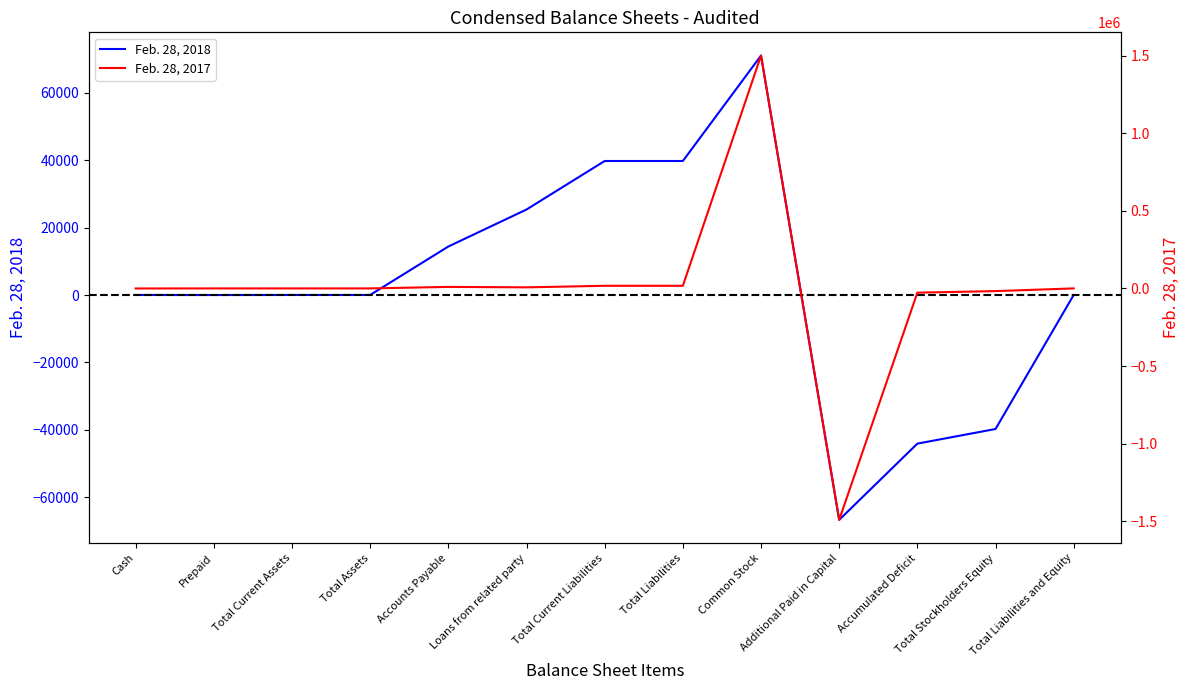

Which series has the largest total across all categories?

Feb. 28, 2018